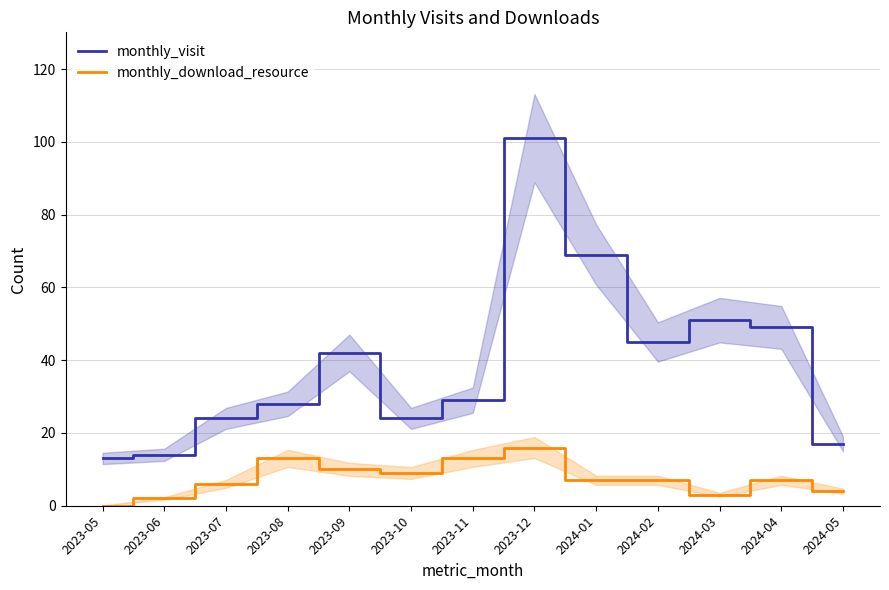

Reading left to right, extract all data points from this chart.

monthly_visit: 13	14	24	28	42	24	29	101	69	45	51	49	17
monthly_download_resource: 0	2	6	13	10	9	13	16	7	7	3	7	4